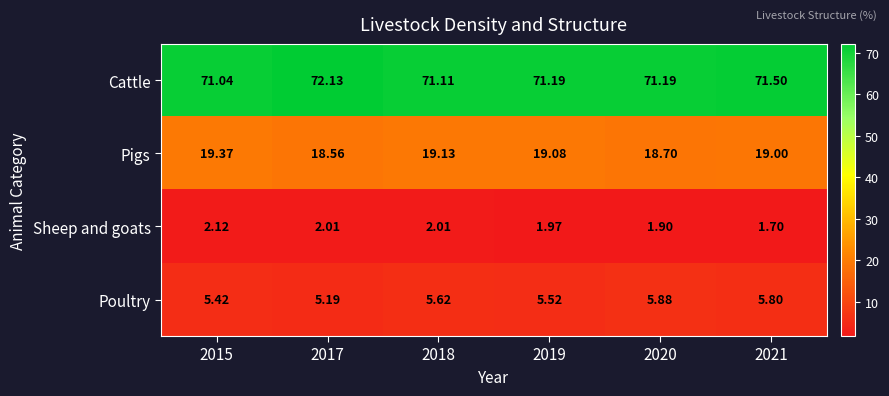

Rank the series by their maximum value, from lowest to highest.

Sheep and goats, Poultry, Pigs, Cattle